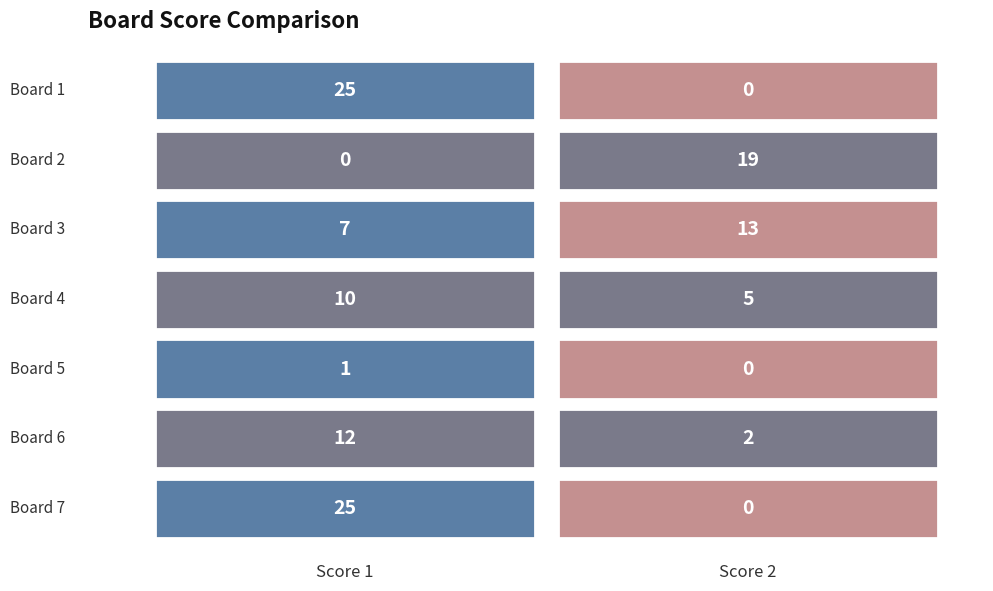

How many Score 2 values are between 0 and 13?

6